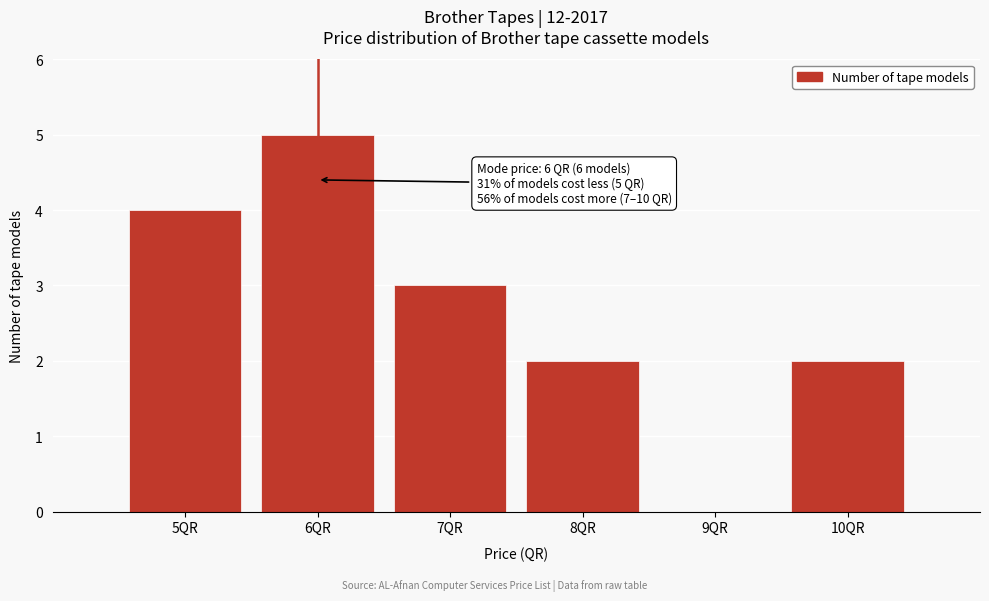

Reading right to left, extract all data points from this chart.

10QR=2	9QR=0	8QR=2	7QR=3	6QR=5	5QR=4